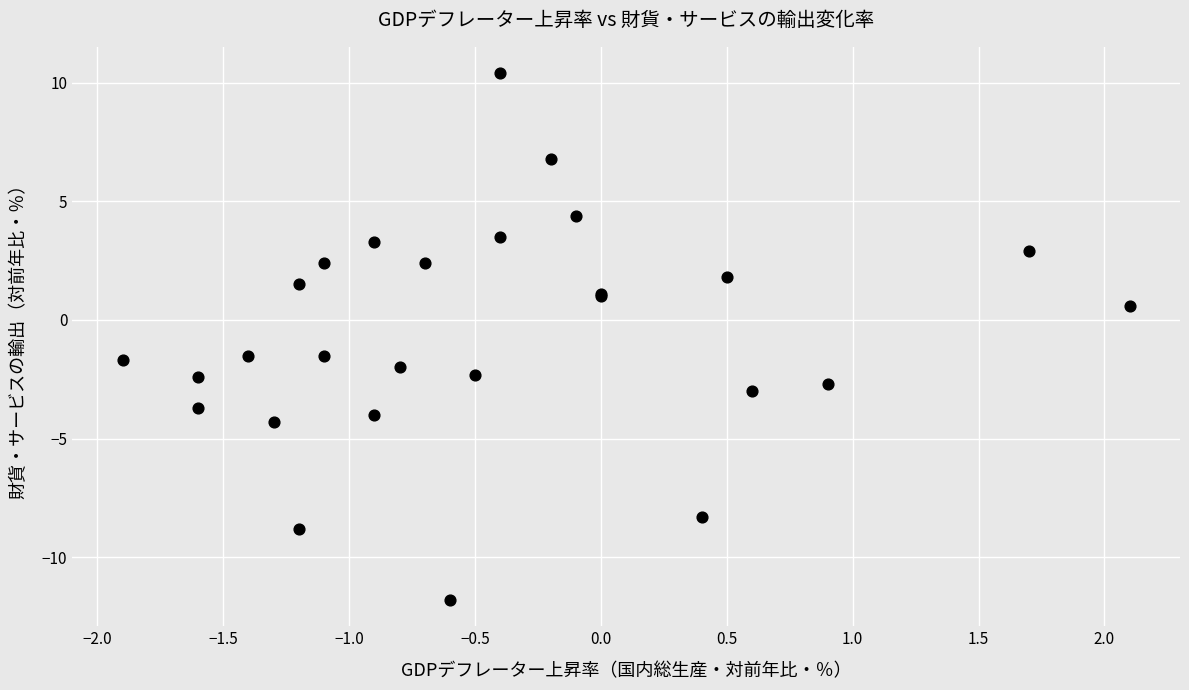

What Y value in the scatter plot is closest to 0?

0.6